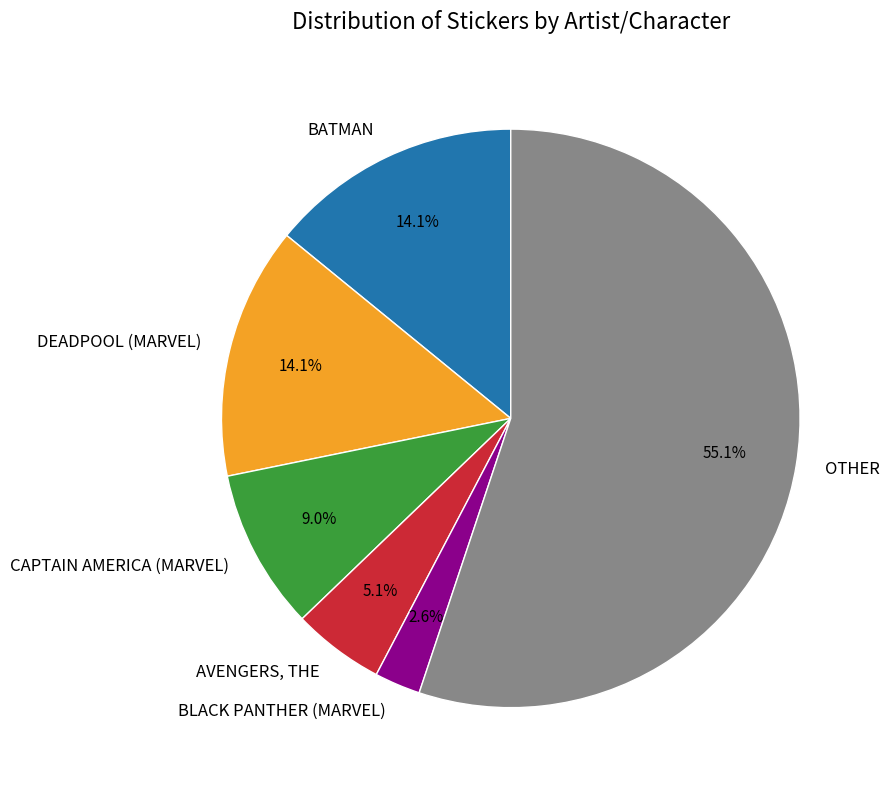

Which category has the smallest portion of the pie?

BLACK PANTHER (MARVEL)